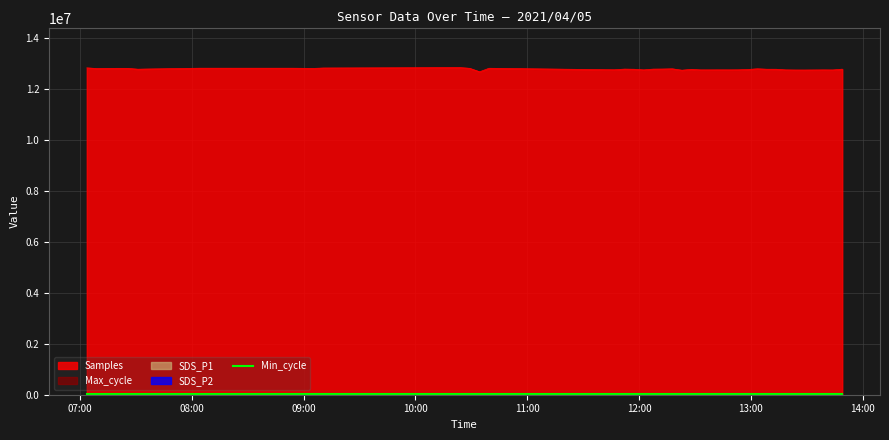

How many interior local peaks does the Samples series have?

10